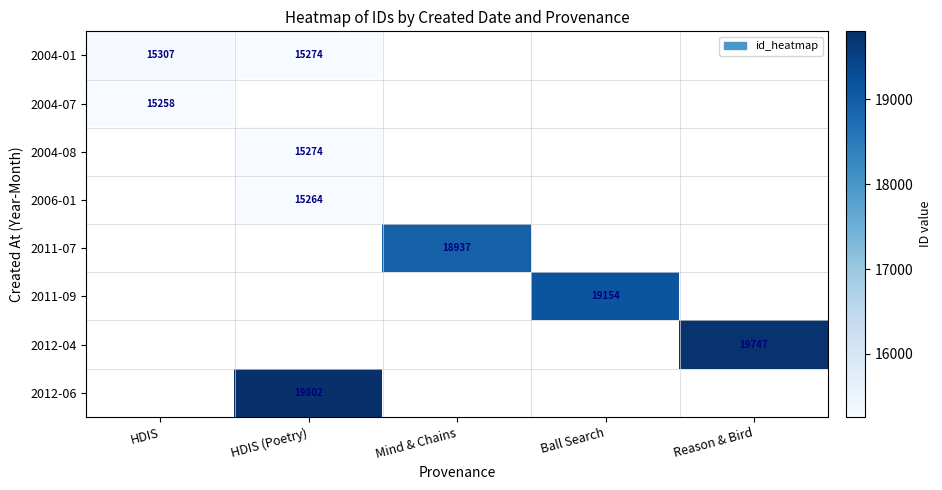

The 2011-09 series shows 19154 at Ball Search. True or false?

True